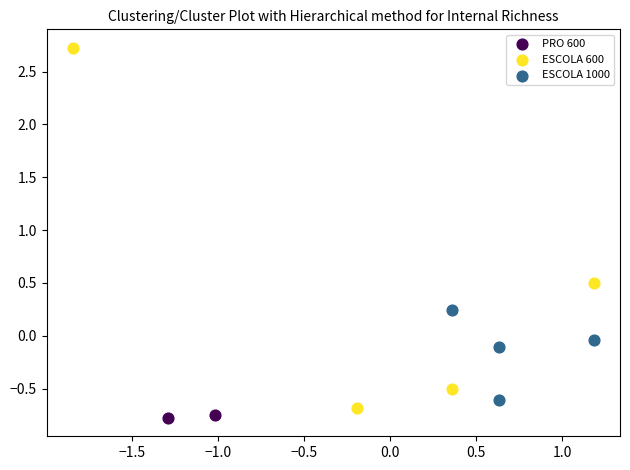

What are all the series names shown in the legend?

PRO 600, ESCOLA 600, ESCOLA 1000